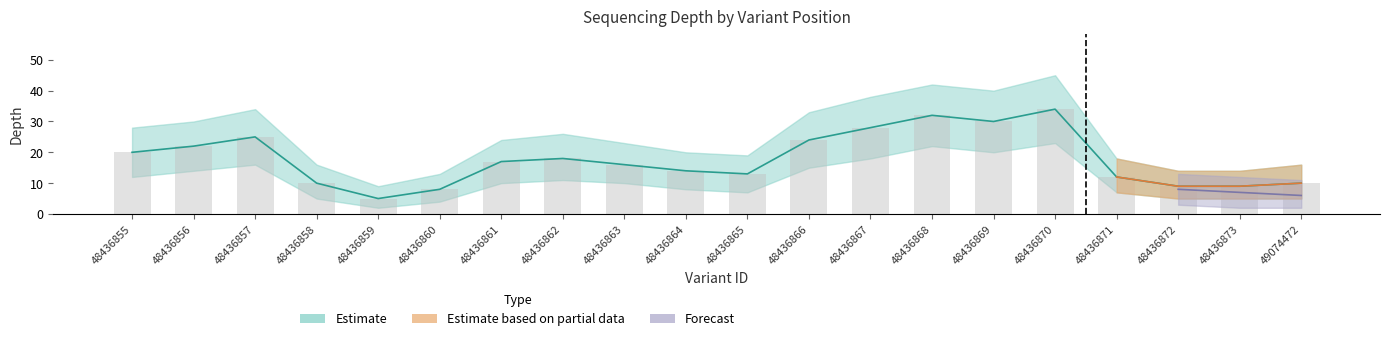

What is the total value across all series at 48436865?

26